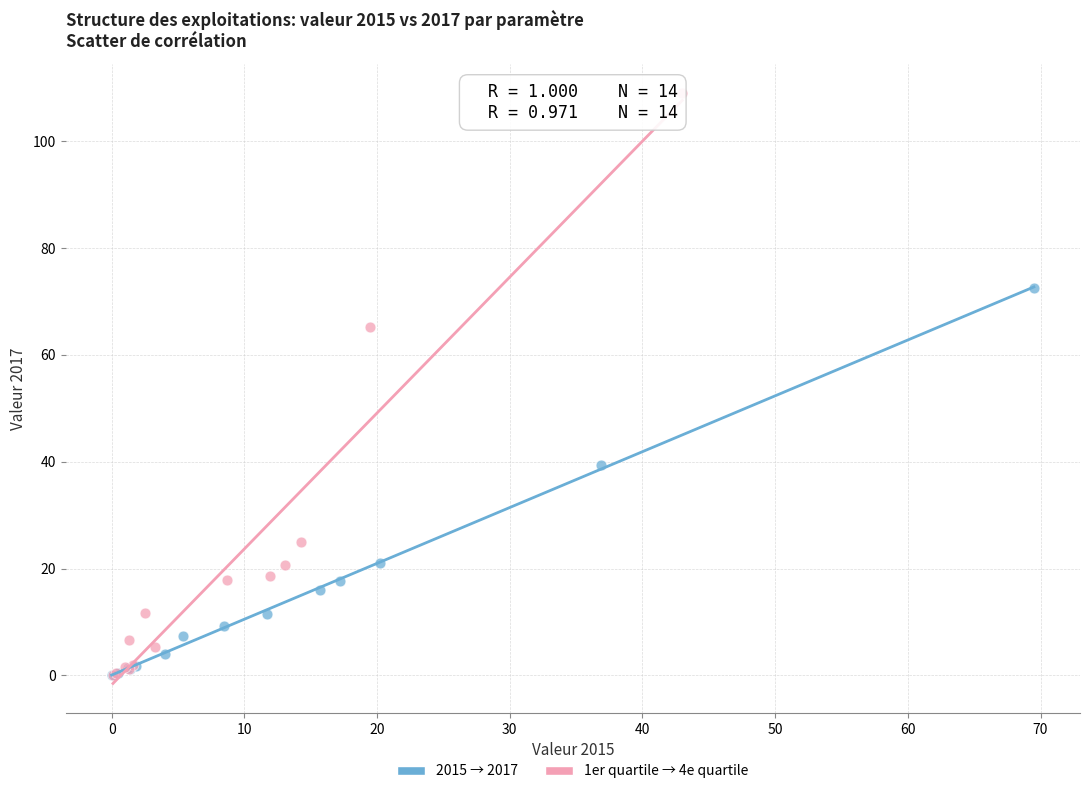

Which series reaches the maximum Y coordinate?

1er quartile → 4e quartile